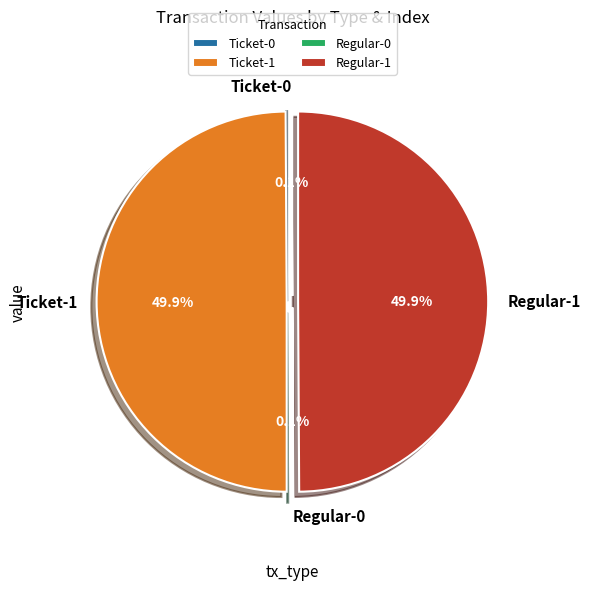

True or false: Regular-1 accounts for 58% of the total.

False